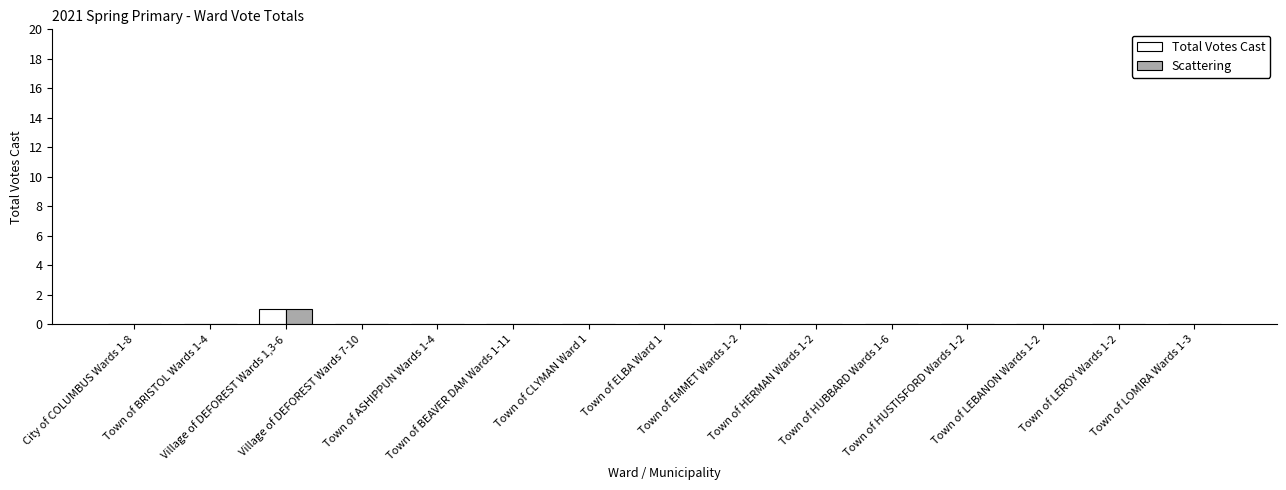

What is the highest value of the Total Votes Cast series?

1